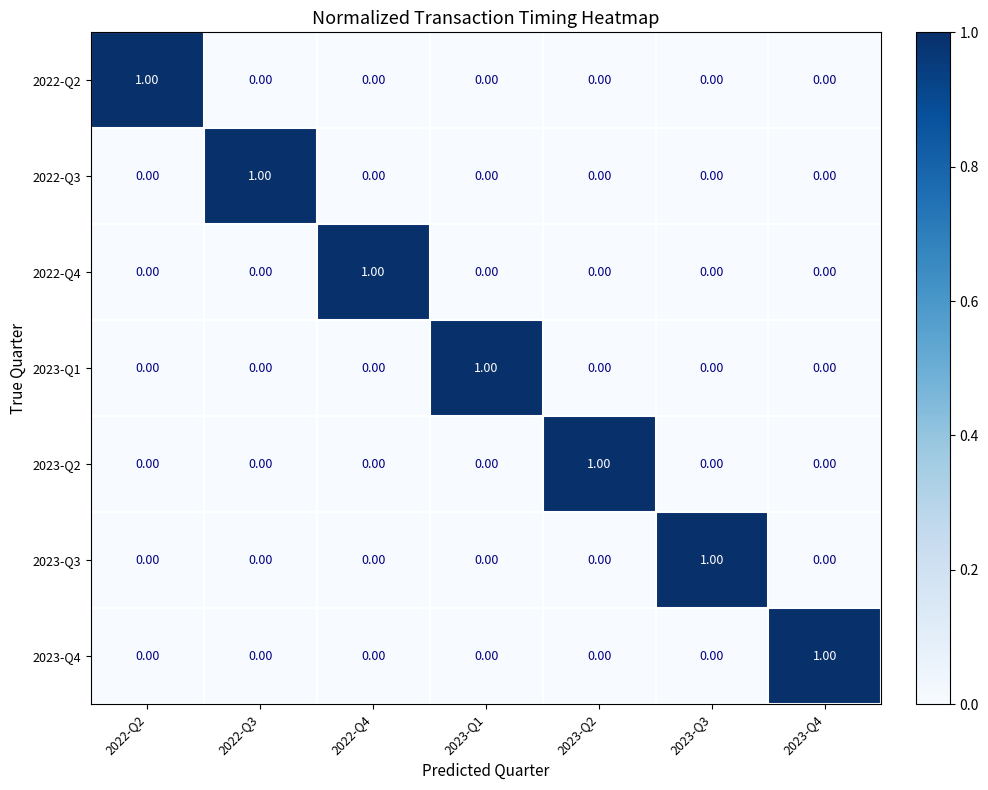

At how many categories does at least one series exceed 0?

7